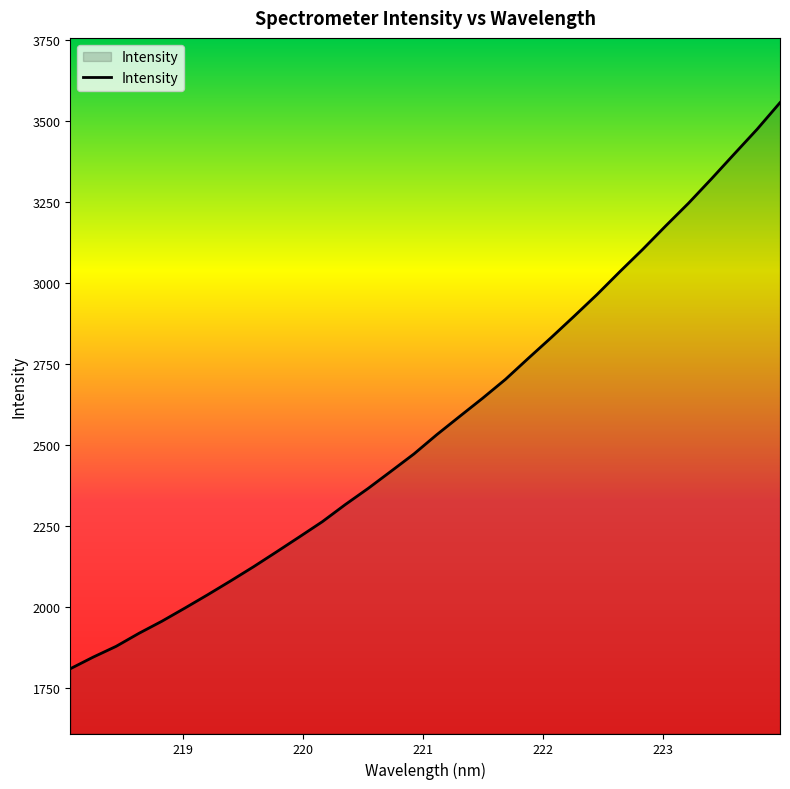

What is the greatest value displayed?

3557.1